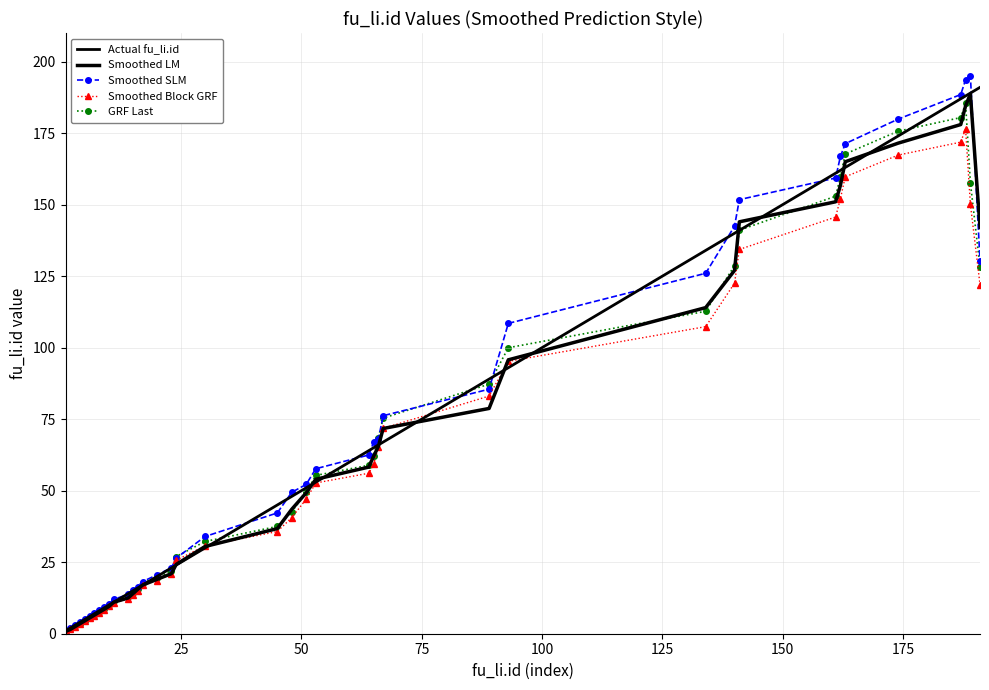

What is the value of the Smoothed LM point at the 20th from the left?

36.8